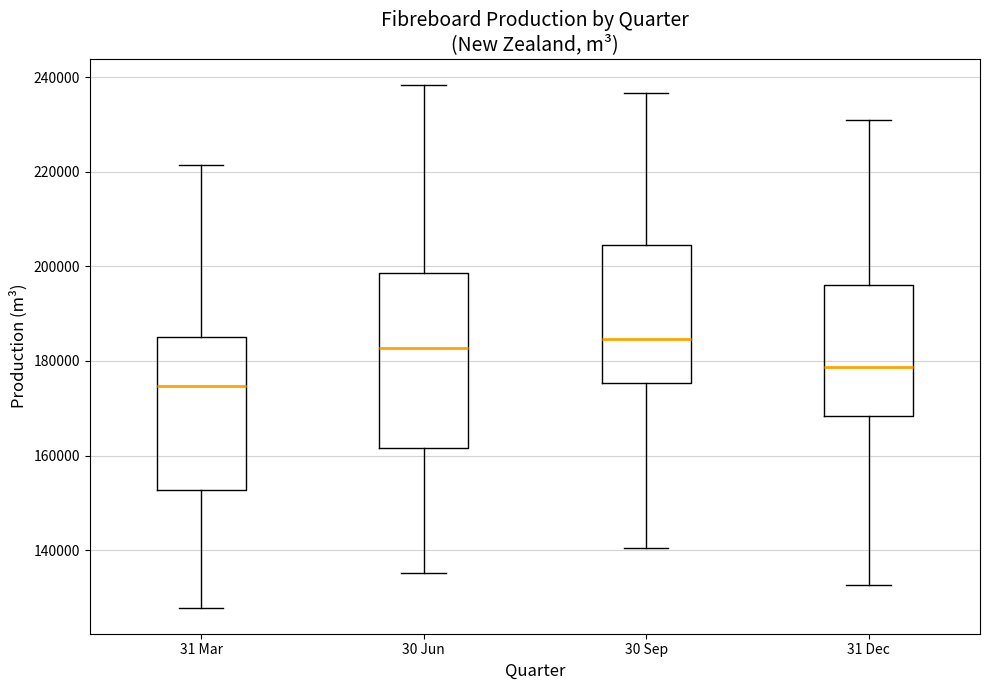

Reading left to right, read every box against the y-axis: the position of its median line, the range the box covers, and the ends of its whiskers. The values are not printed on the chart, so give them approximately, as read against the axis.

31 Mar: median 174000, box 152000 to 186000, whiskers 128000 to 222000
30 Jun: median 182000, box 162000 to 198000, whiskers 136000 to 238000
30 Sep: median 184000, box 176000 to 204000, whiskers 140000 to 236000
31 Dec: median 178000, box 168000 to 196000, whiskers 132000 to 230000